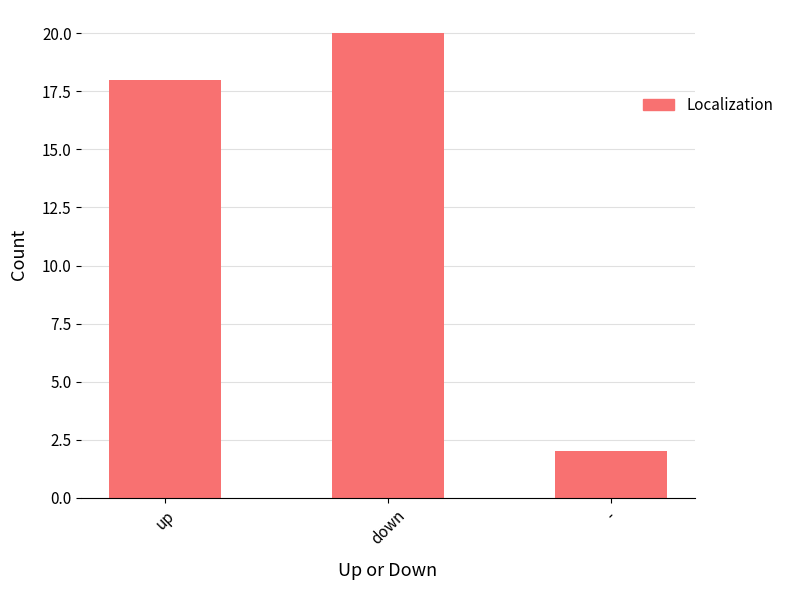

Between up and -, which is larger?

up